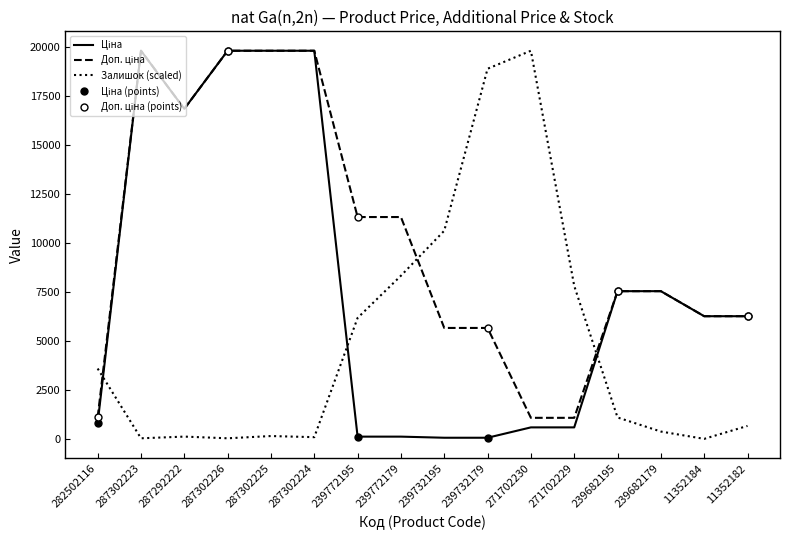

What is the average value of the Залишок series?

4864.4